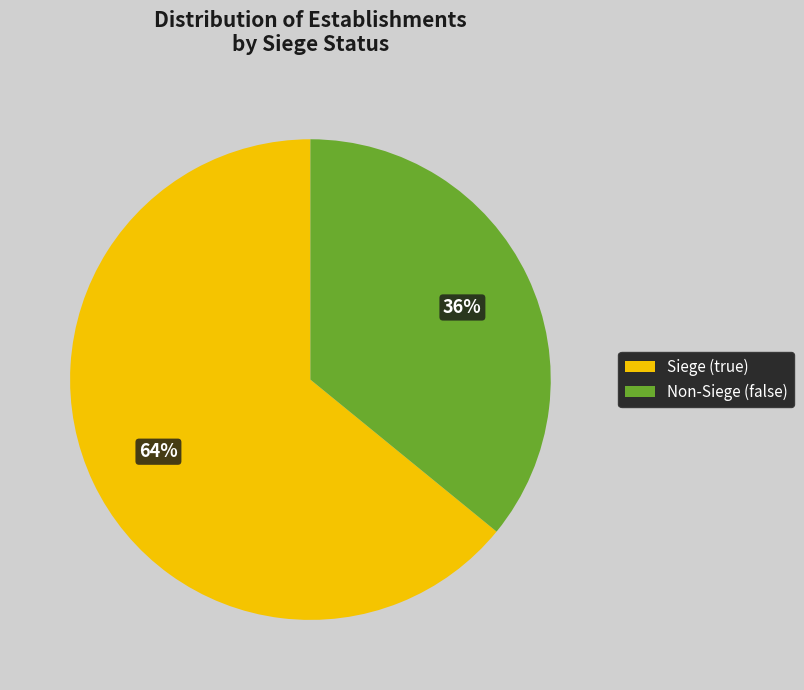

To the nearest percent, what is the average slice percentage?

50%